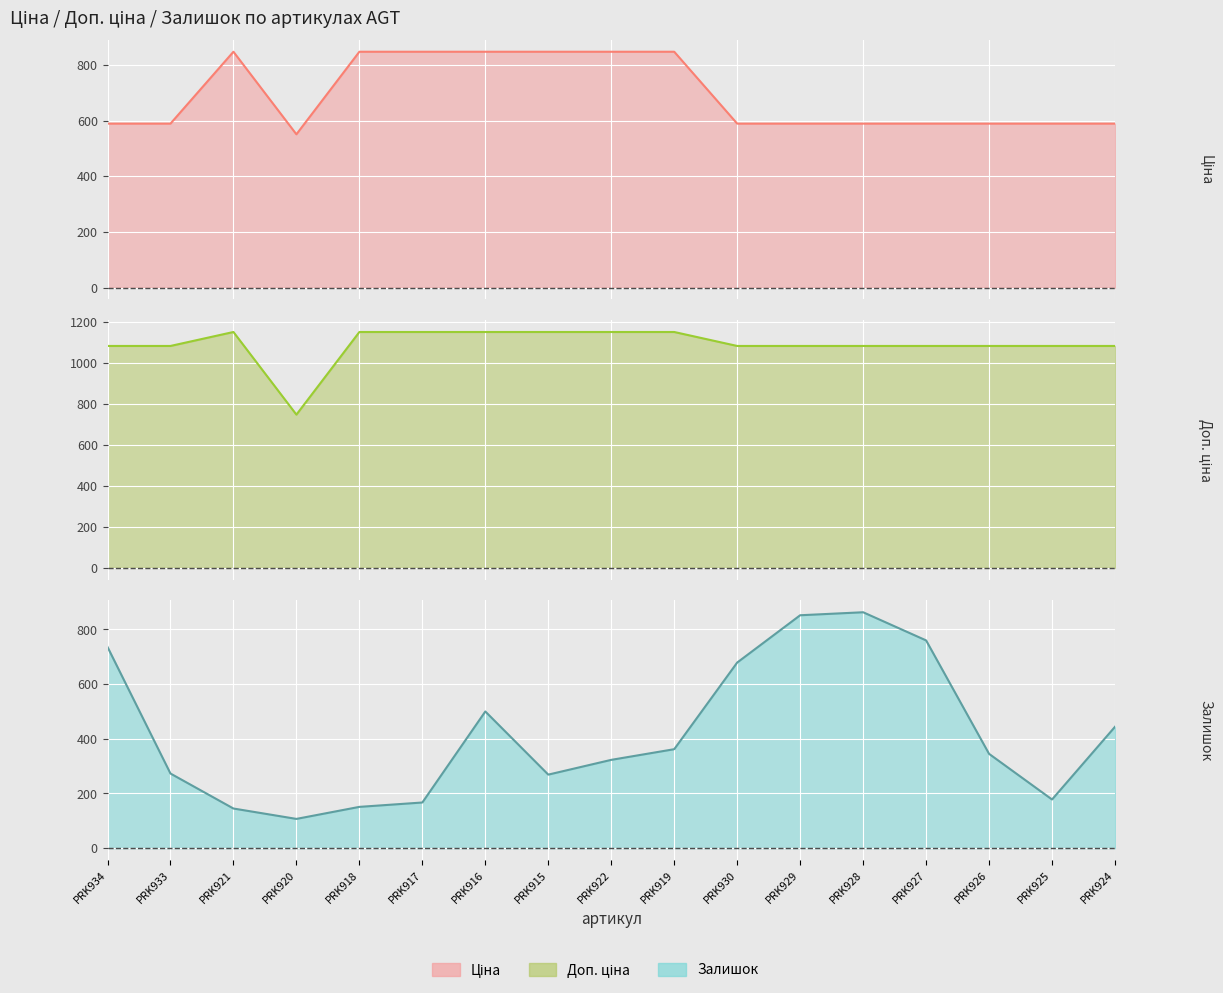

At which label does Ціна first exceed 589?

PRK934